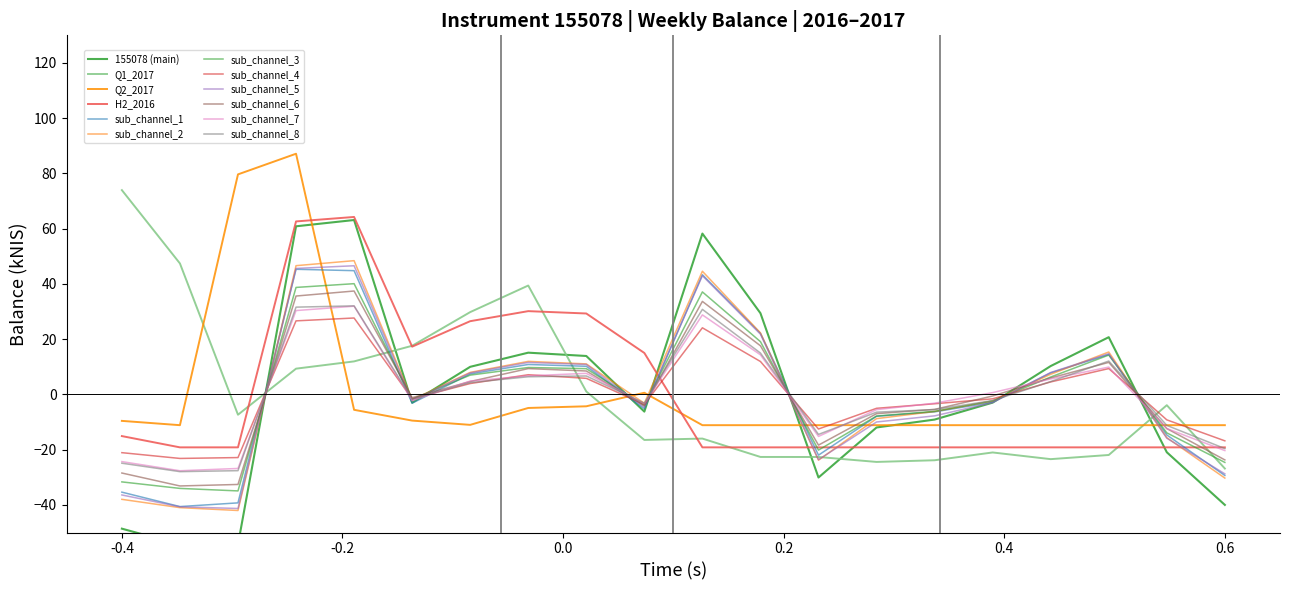

What is the maximum value shown in the chart?

63.1